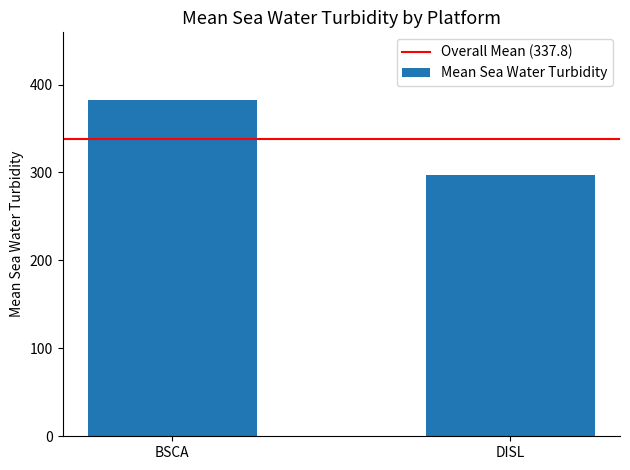

What is the label of the 2nd bar from the left?

DISL